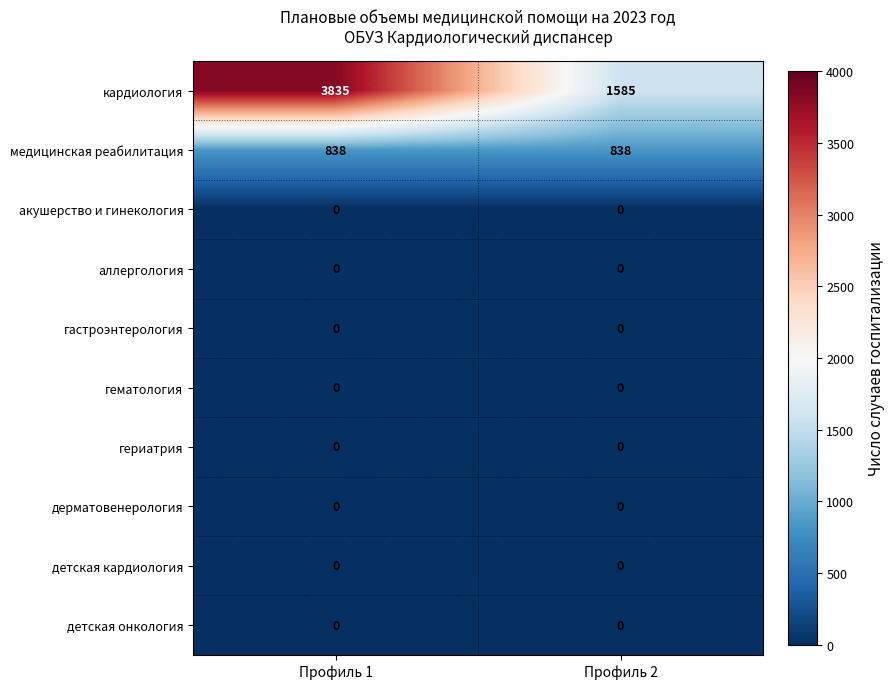

Which series has the widest spread of values?

кардиология